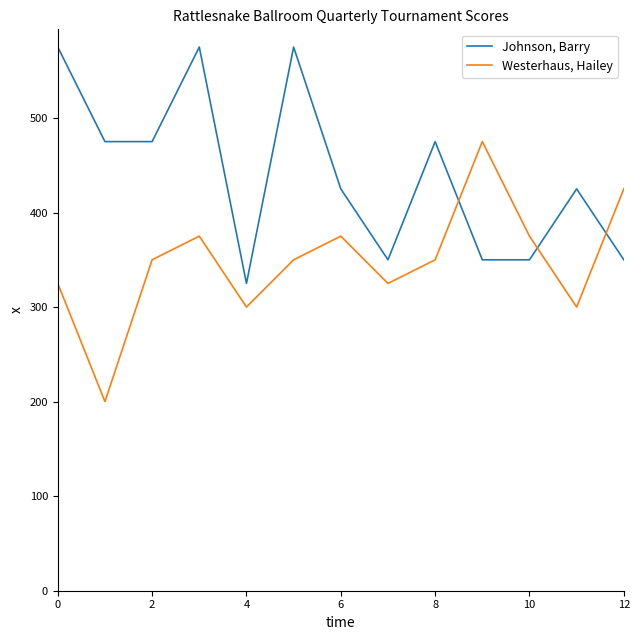

True or false: Westerhaus, Hailey has more than 0 points higher than both neighbors.

True